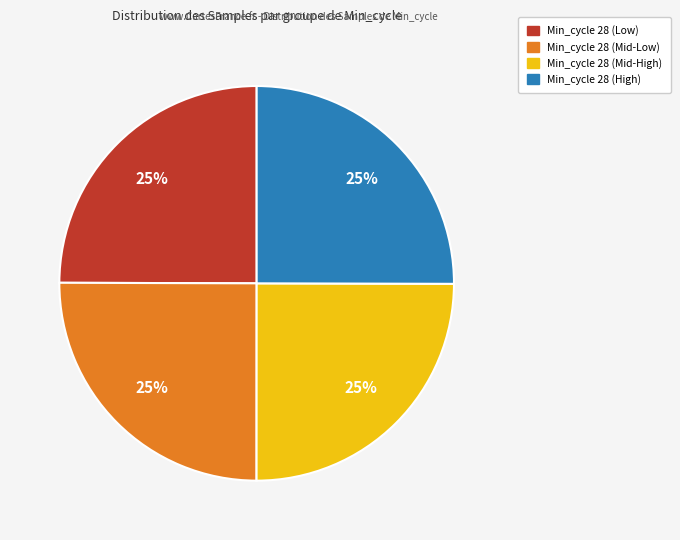

To the nearest percent, what is the average slice percentage?

25%